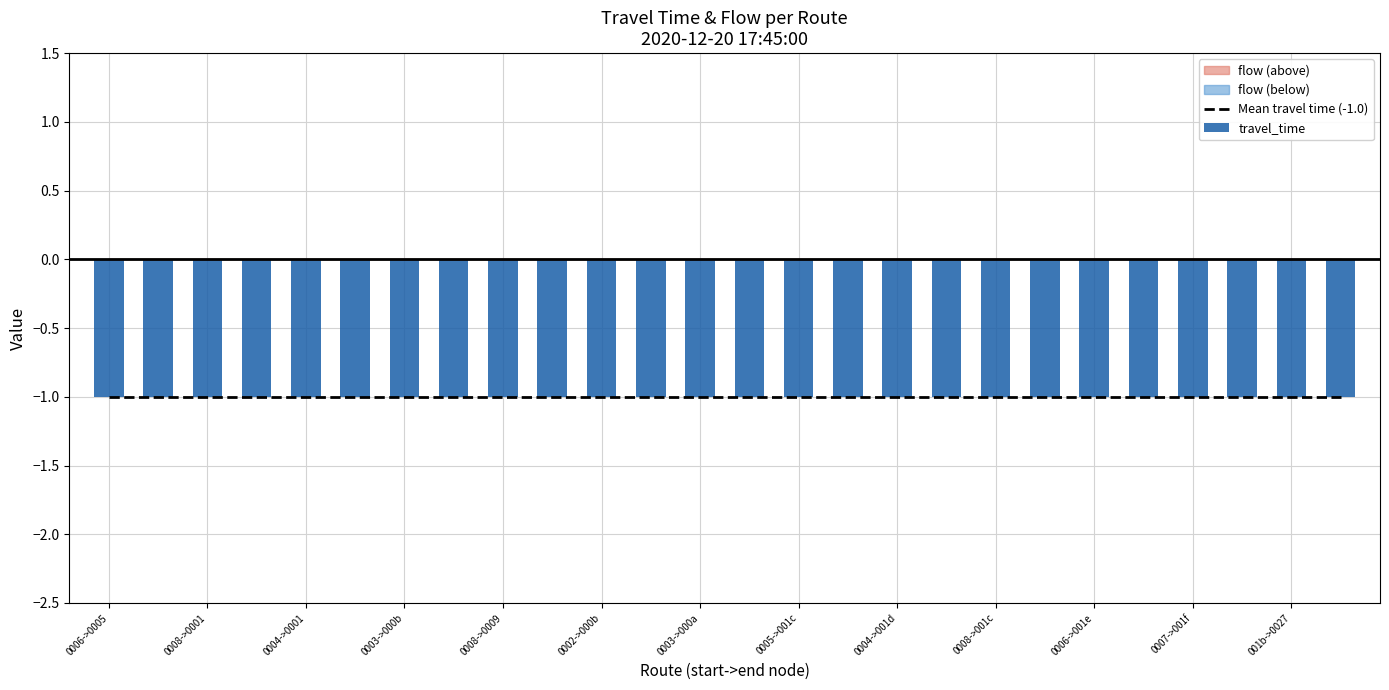

What is the sum of the travel_time values at 11 and 15?

-2